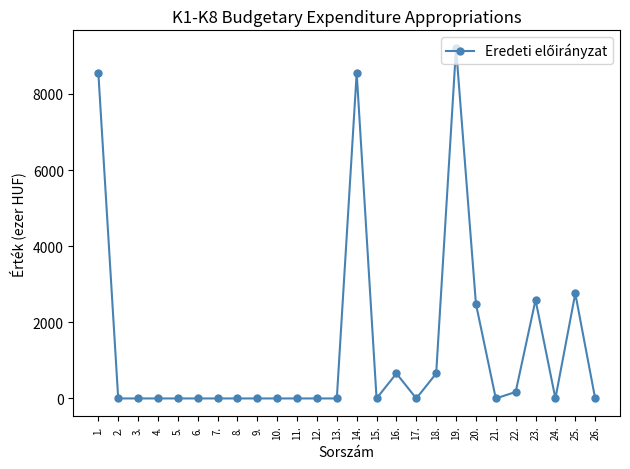

What is the difference between the second highest and second lowest values?

8552